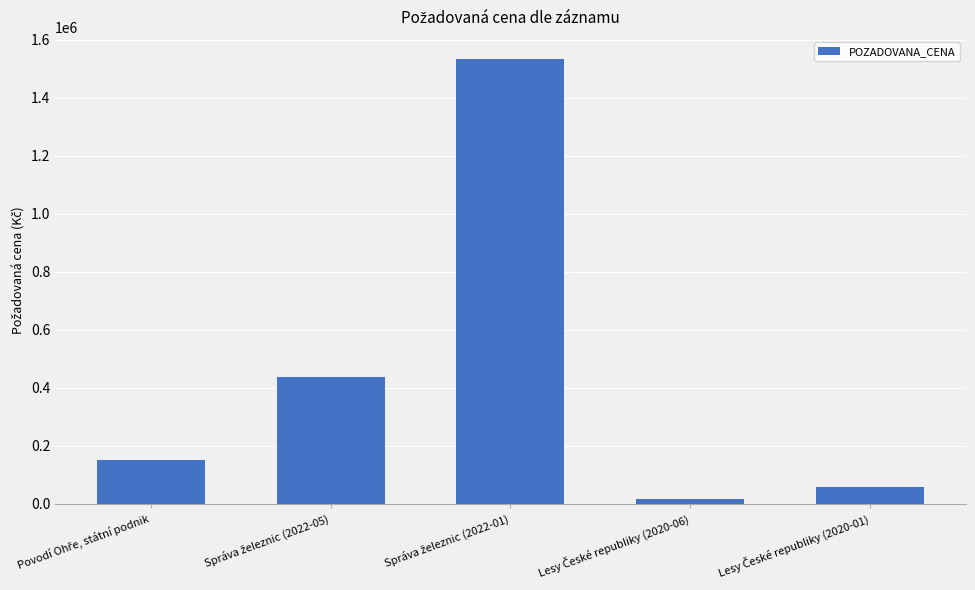

What is the difference between the second highest and second lowest values?

378190